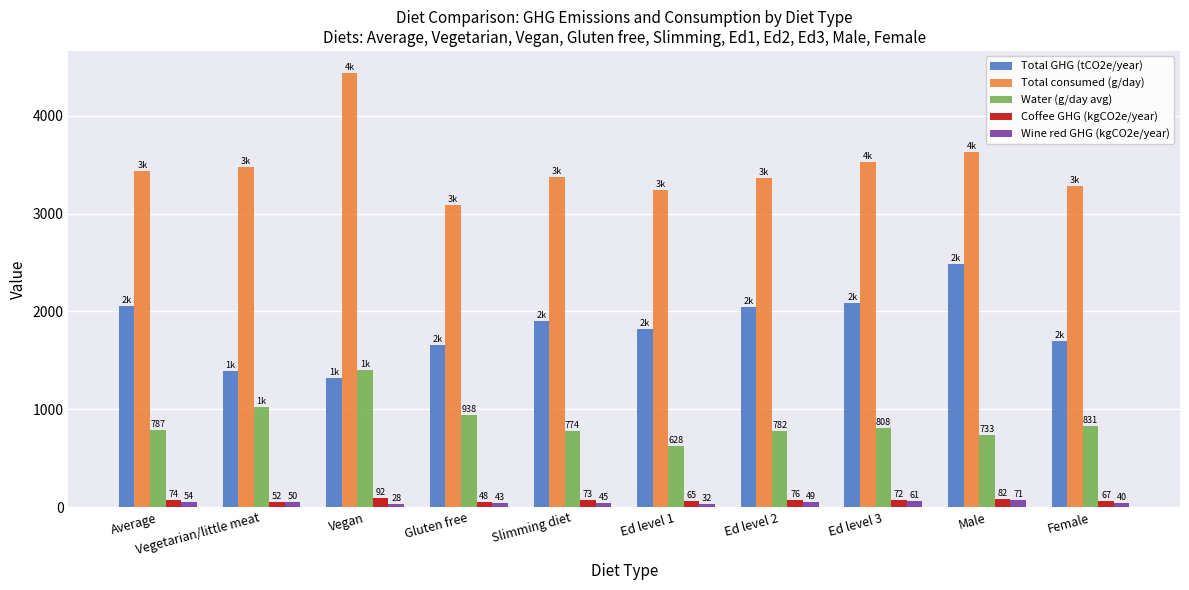

Read the Wine red GHG (kgCO2e/year) value at Ed level 2.

49.1